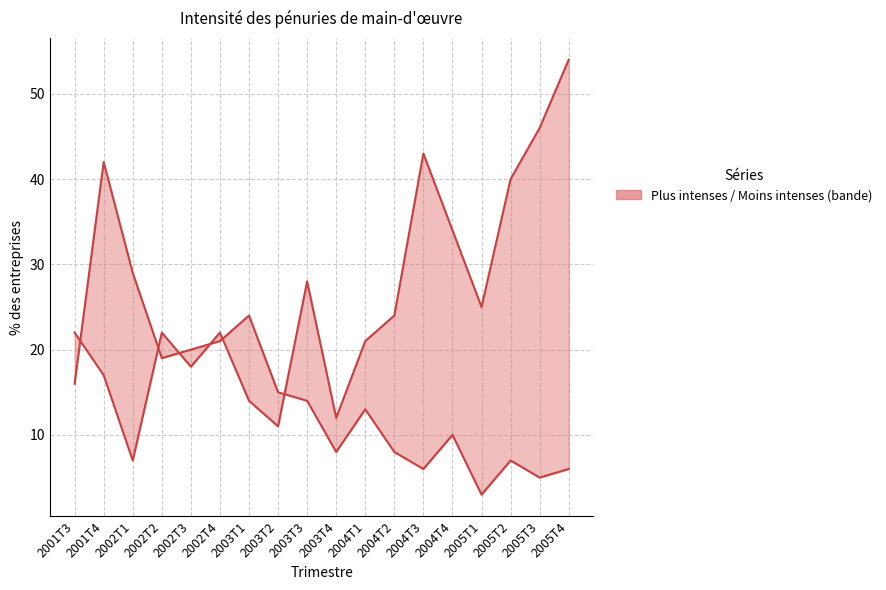

Where is the first local minimum for Moins intenses (LSILESS)?

2002T2